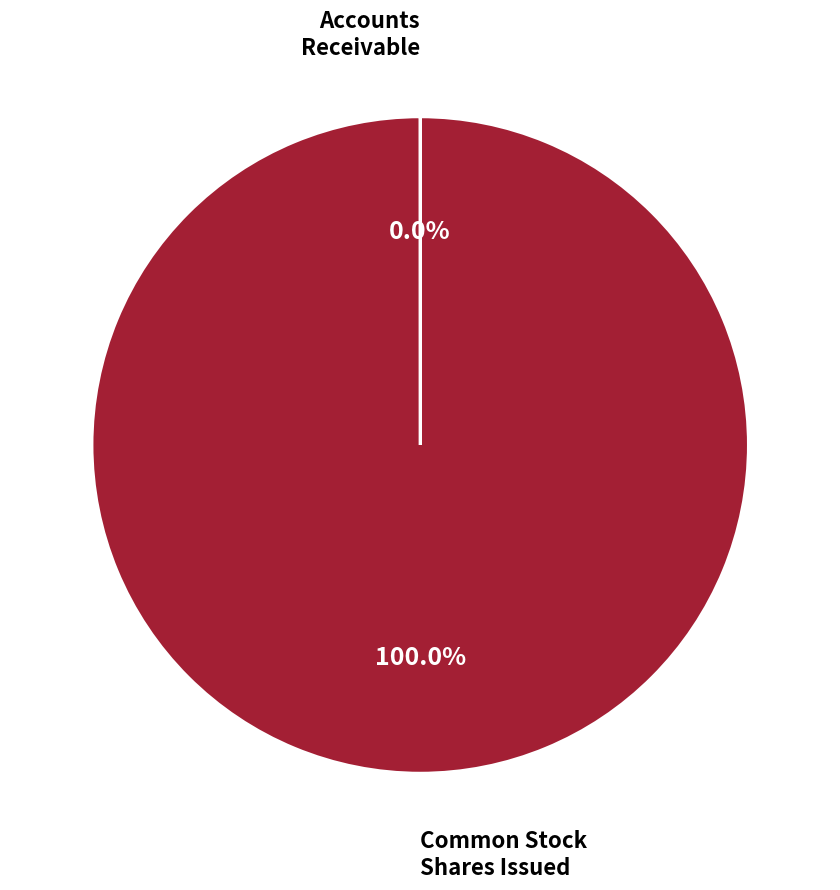

Is there a majority slice in this chart?

Yes